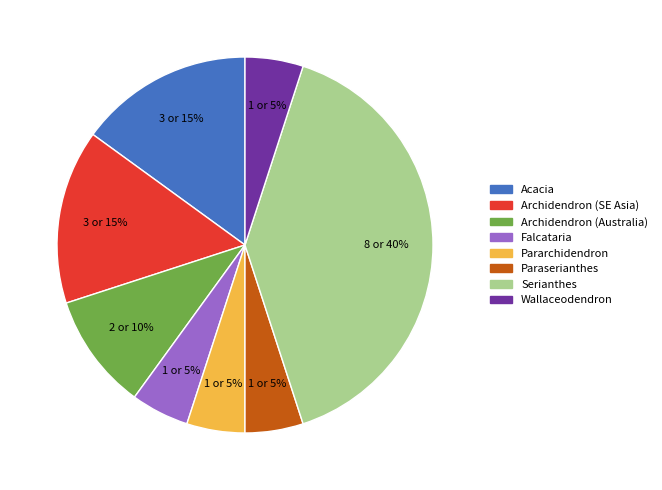

To the nearest percent, what percentage of the pie is Archidendron (SE Asia)?

15%